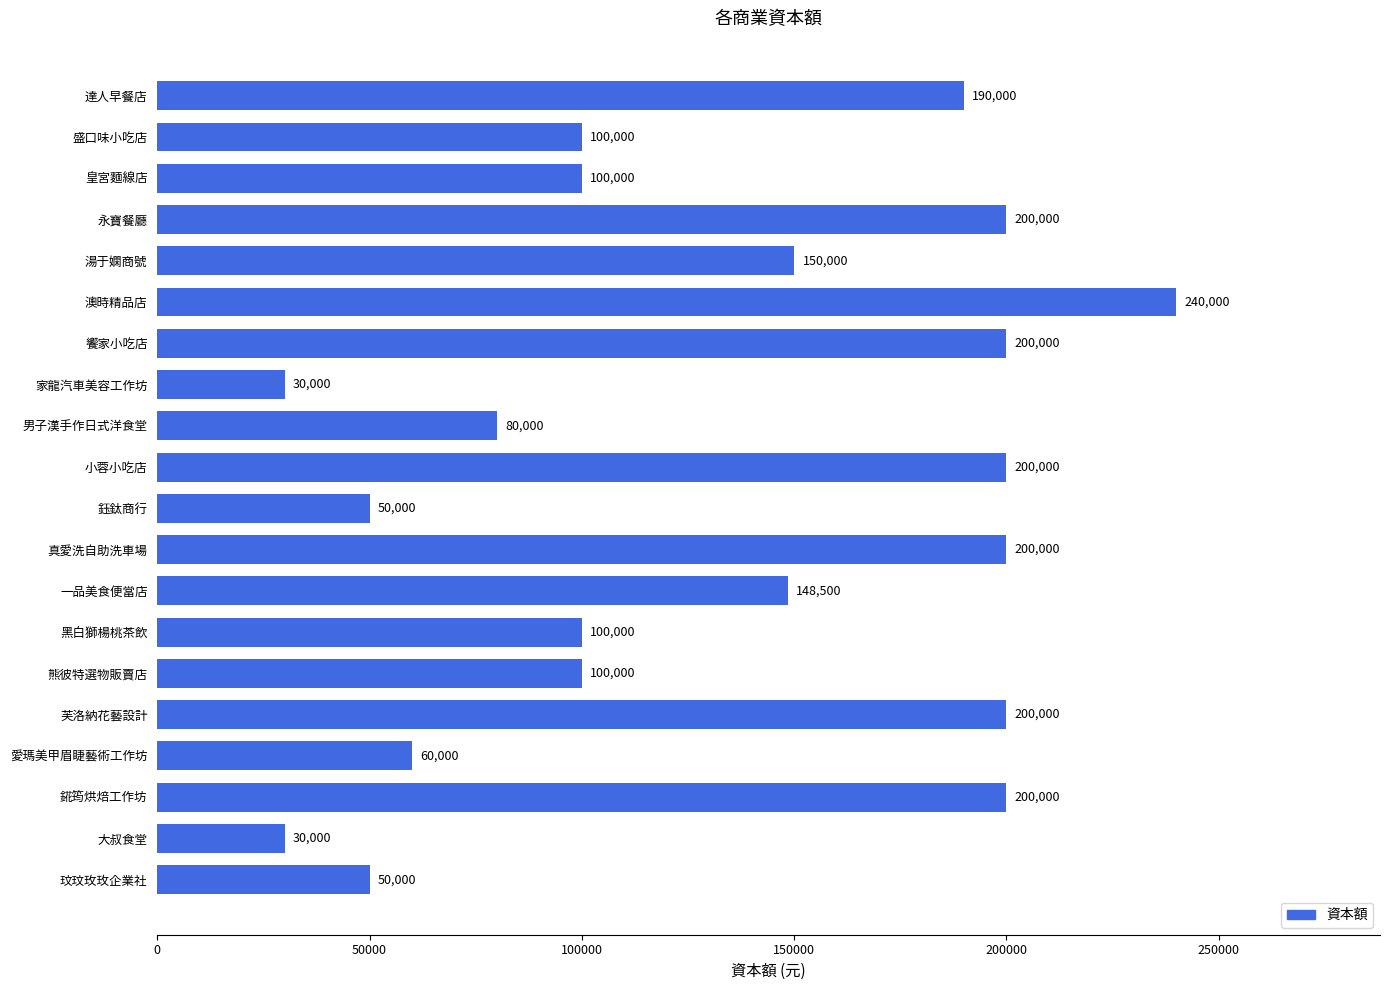

Does the chart contain stacked bars?

No